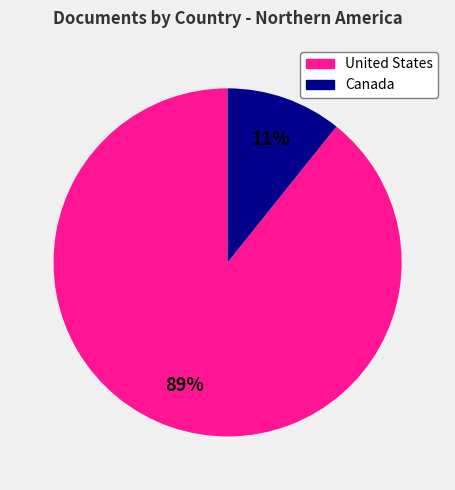

To the nearest percent, what portion does United States represent?

89%